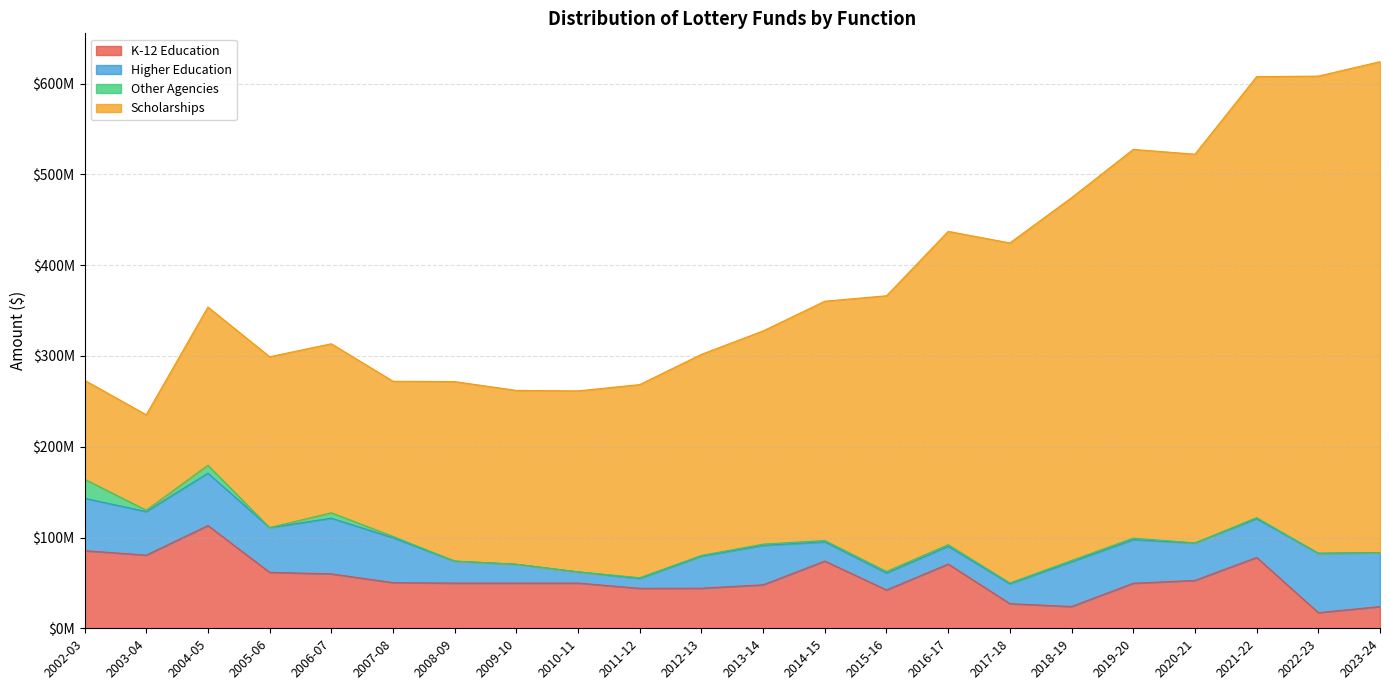

At which label is Other Agencies closest to 10500000?

2004-05